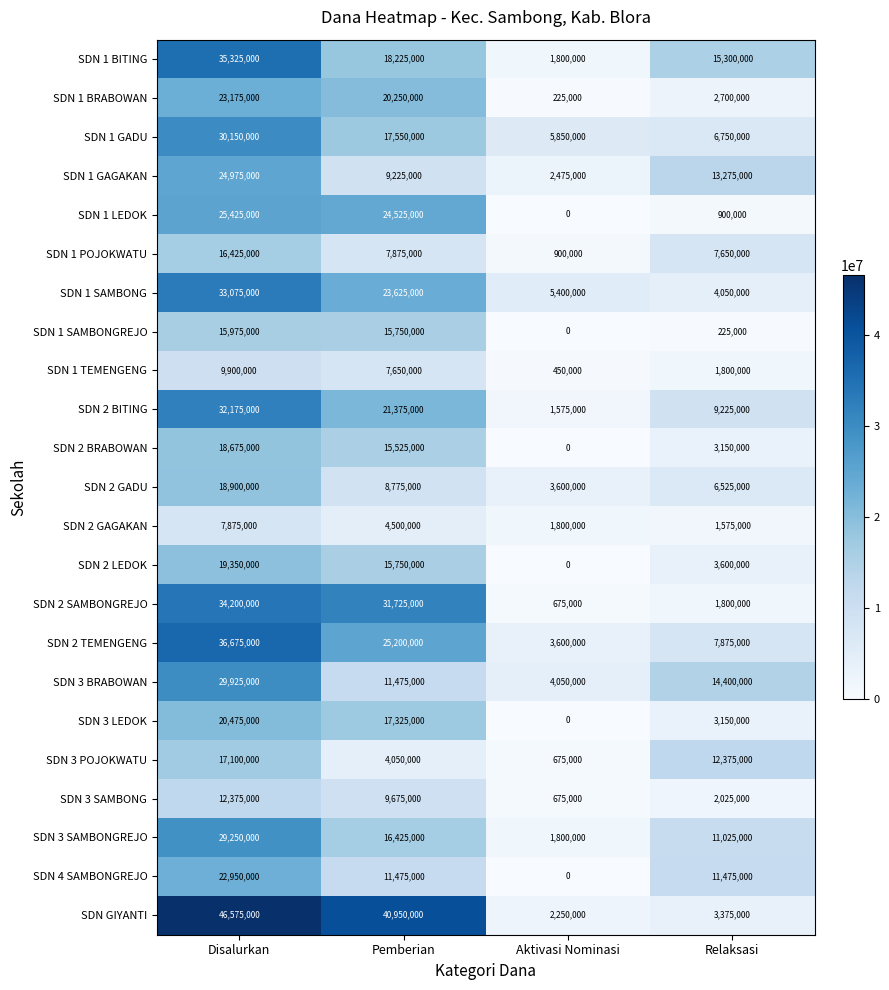

Is the value of SDN 1 BRABOWAN at Disalurkan greater than the value of SDN 1 GAGAKAN at Disalurkan?

No